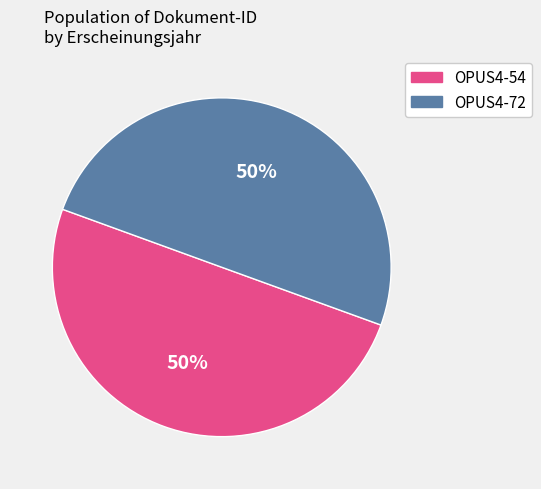

What is the ratio of the value at OPUS4-54 to the value at OPUS4-72?

1.0